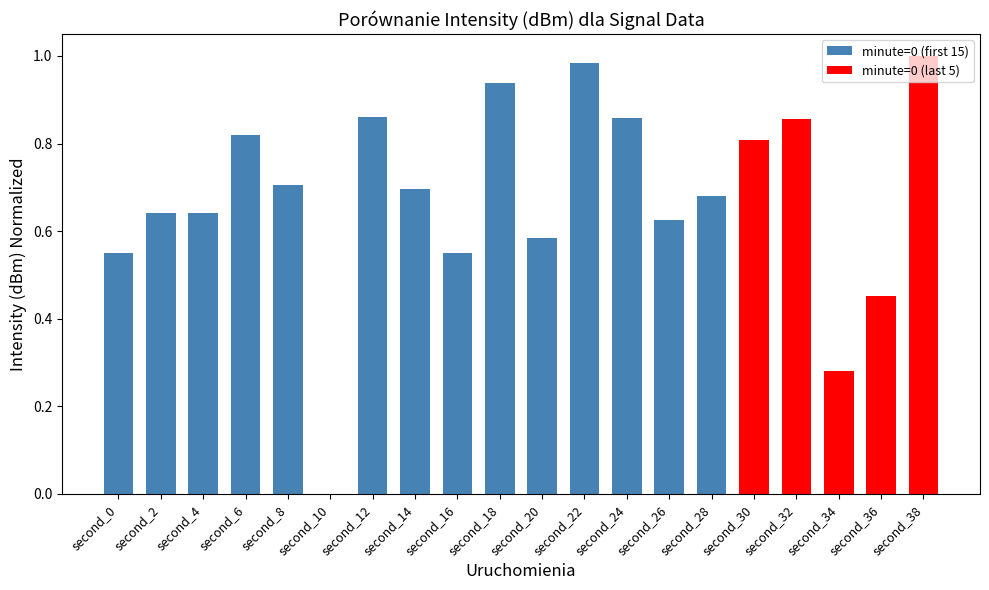

Is it true that the value at second_32 is 1.4?

False